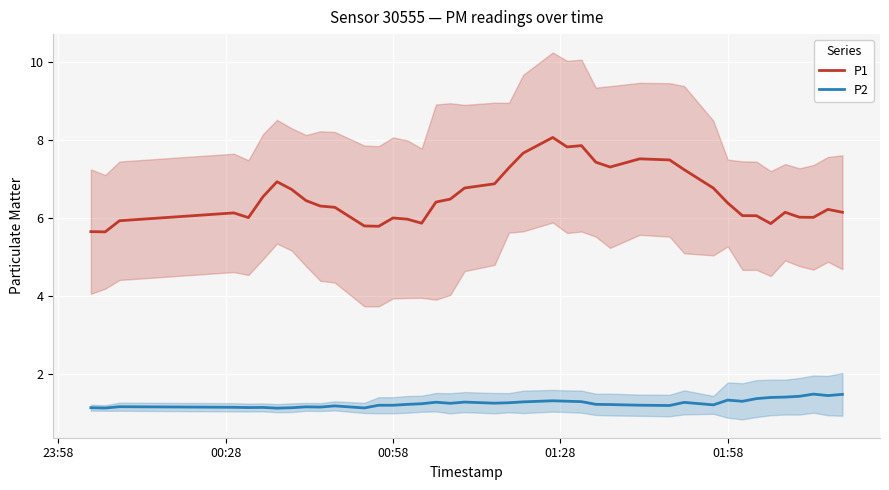

What are all the series names shown in the legend?

P1, P2